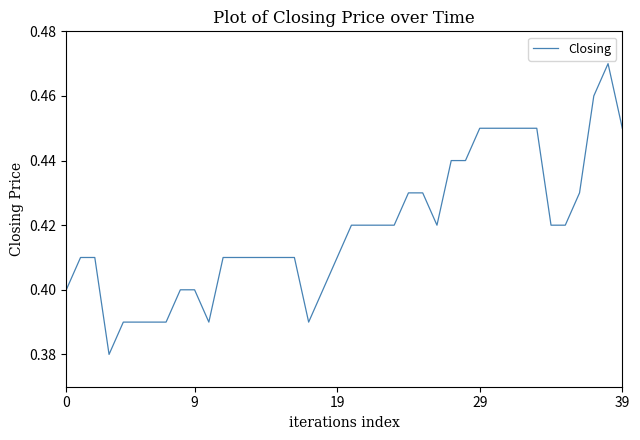

What is the sum of all values?

16.8